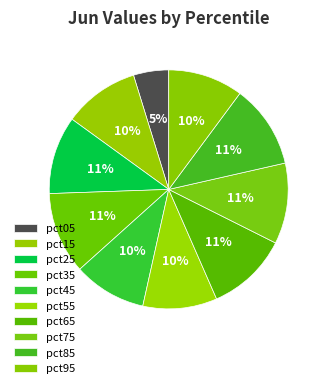

Rank the categories by value from highest to lowest.

pct85, pct35, pct65, pct75, pct25, pct15, pct95, pct55, pct45, pct05